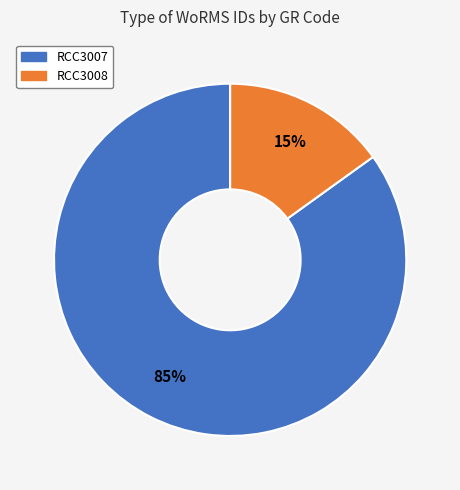

To the nearest percent, what is the average slice percentage?

50%